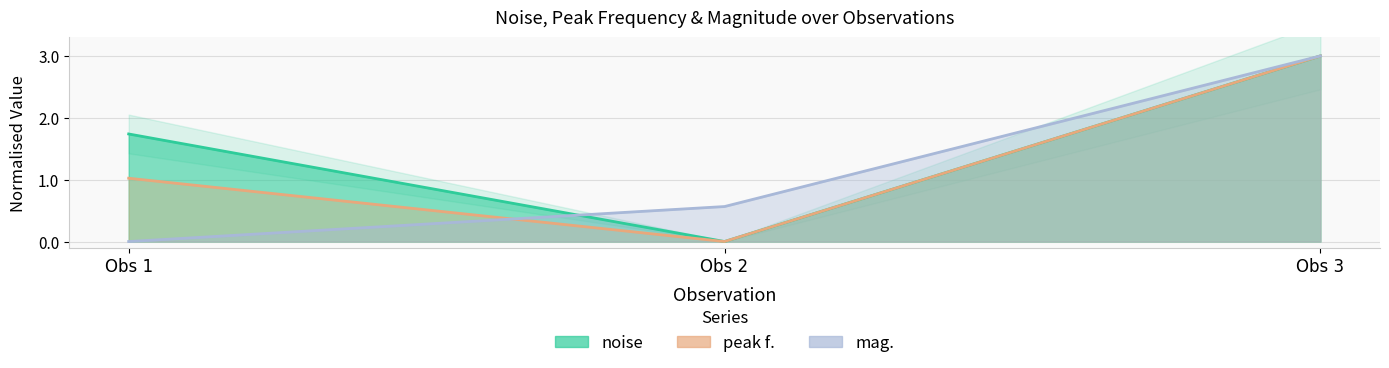

How many categories are shown in the chart?

3